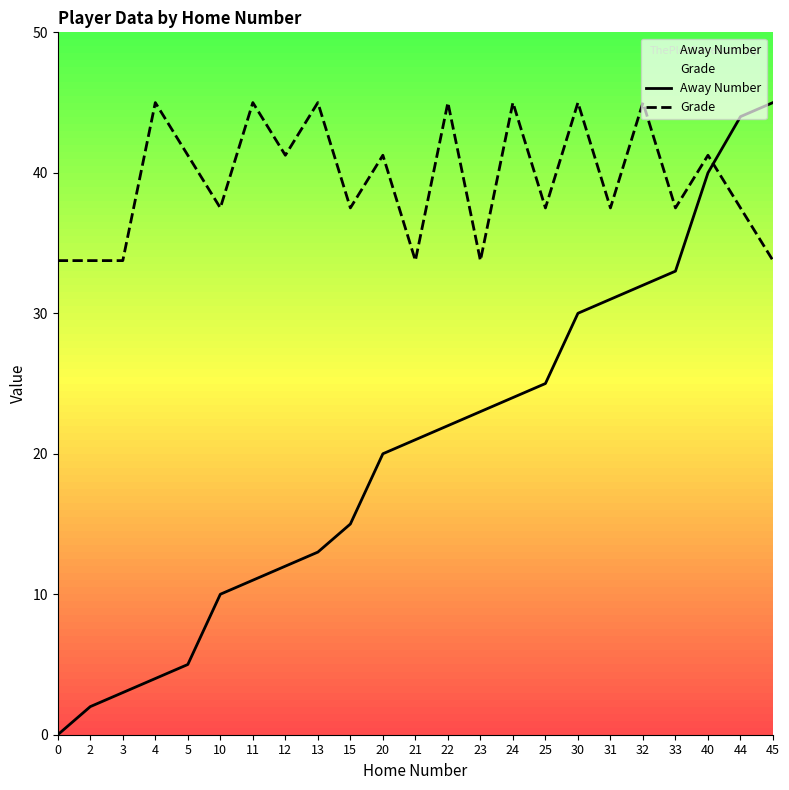

Rank the series by their average value, from lowest to highest.

Away Number, Grade